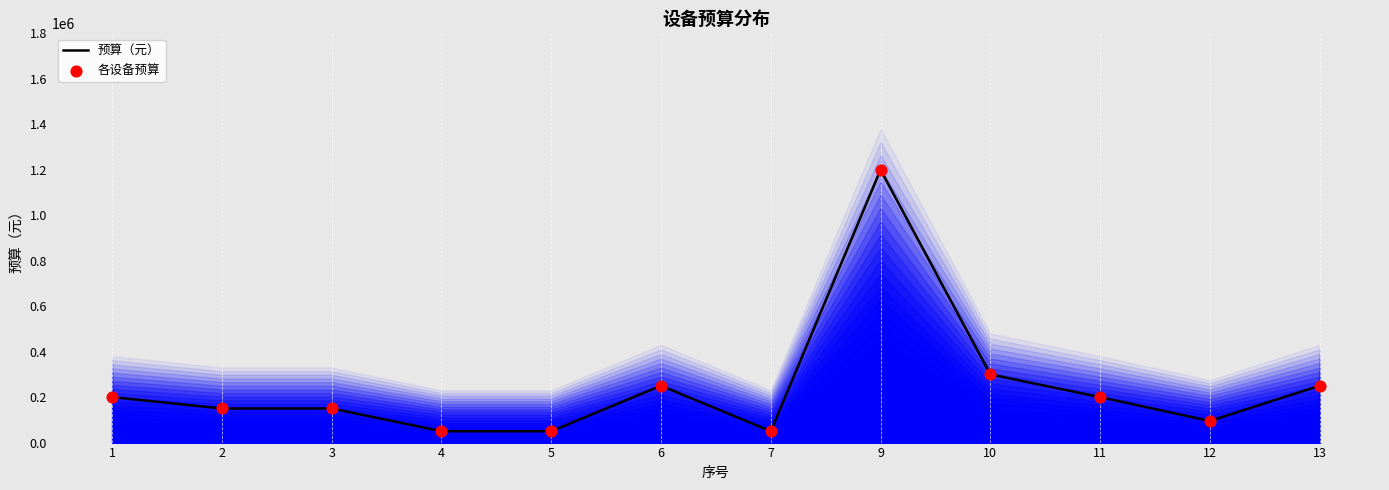

Which series has the largest total across all categories?

预算（元）